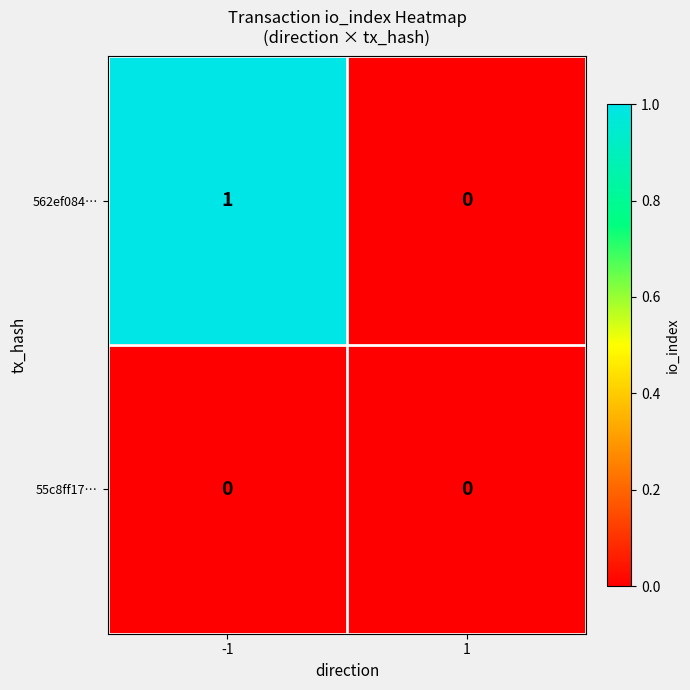

At which category is the sum across all series the highest?

-1